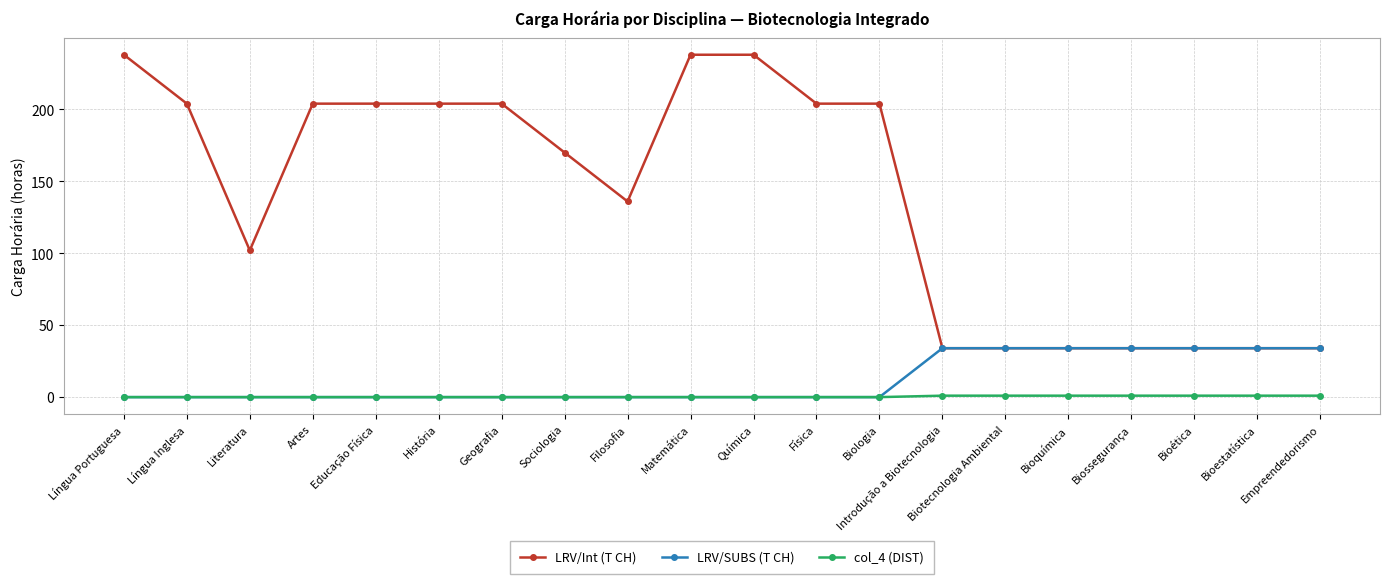

What are all the series names shown in the legend?

LRV/Int (T CH), LRV/SUBS (T CH), col_4 (DIST)